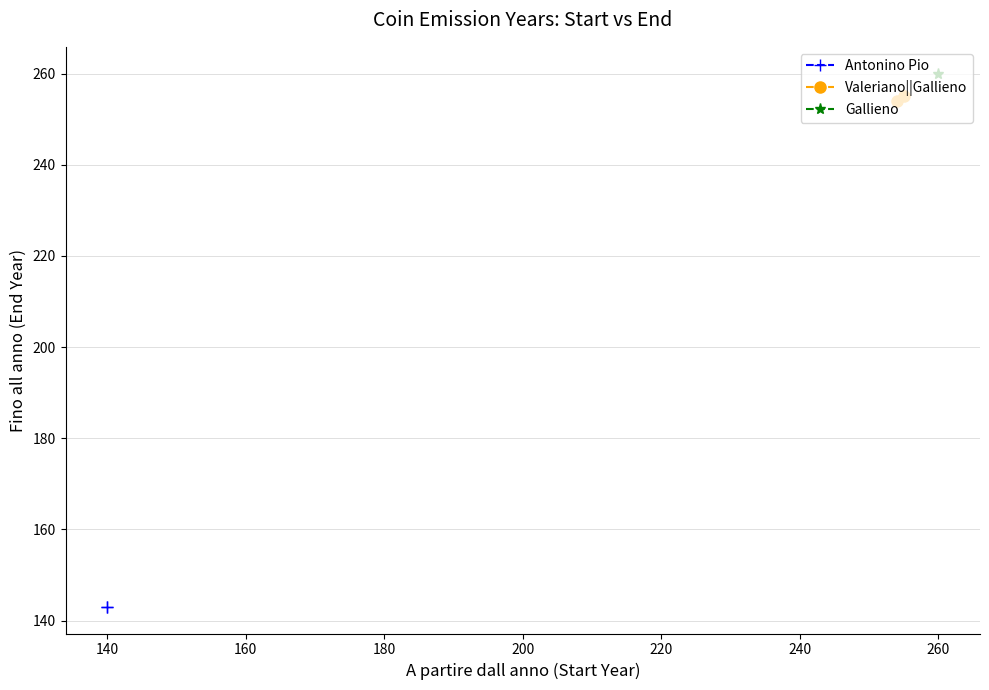

Which series has the largest total across all categories?

Valeriano||Gallieno